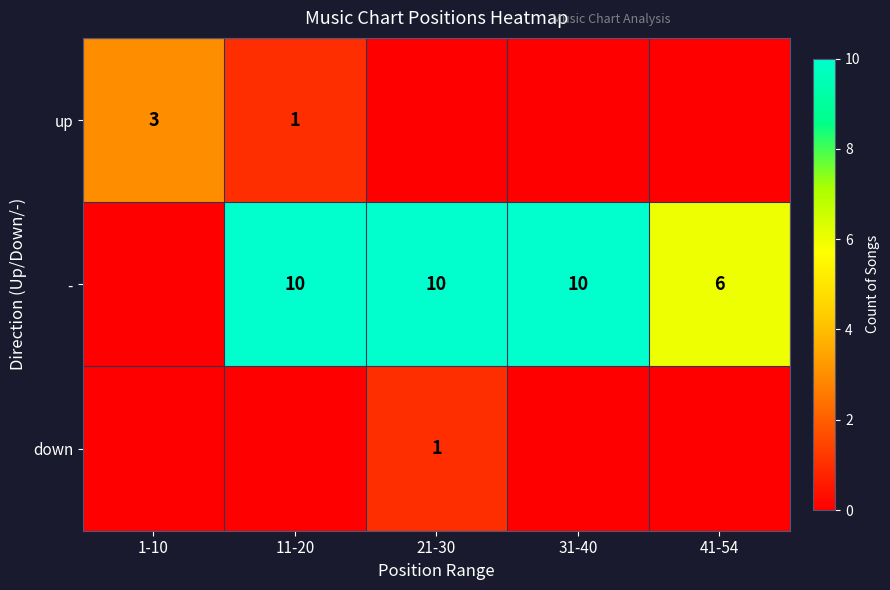

The value of down at 21-30 is 1. True or false?

True